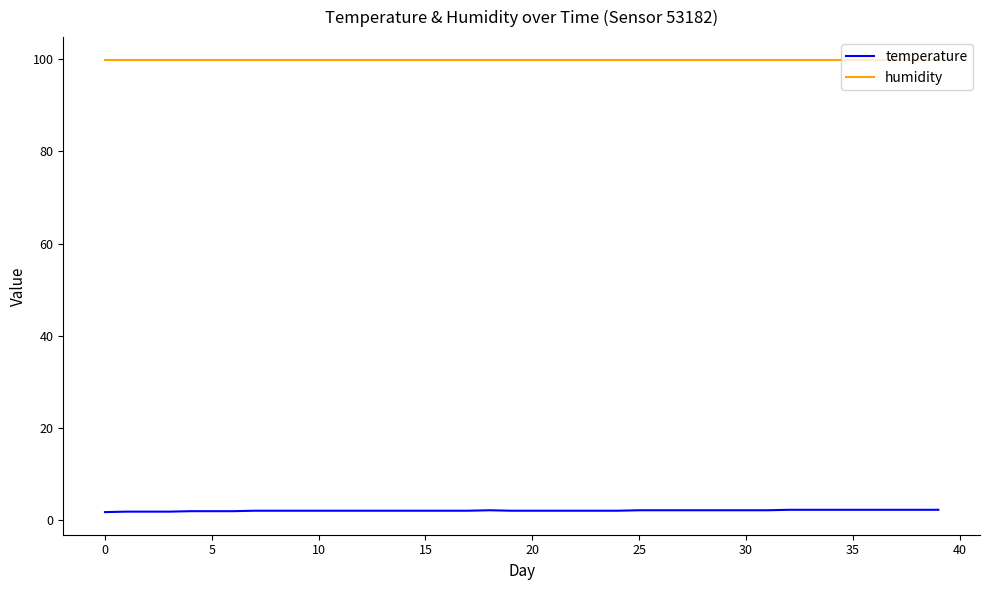

True or false: temperature and humidity intersect in this chart.

False